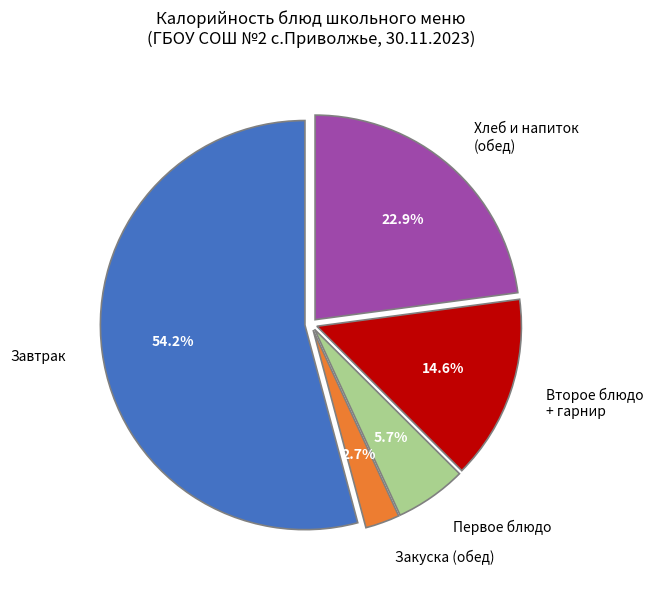

To the nearest percent, what is the difference between the largest and smallest slice percentages?

51%